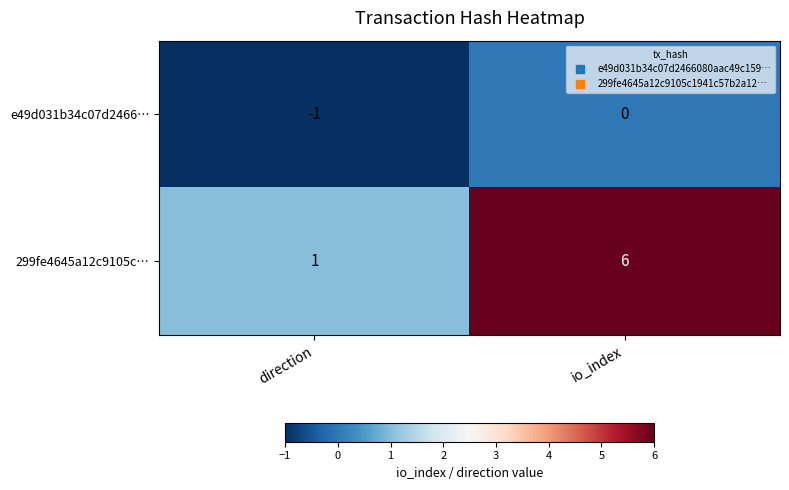

Count the number of categories in the chart.

2